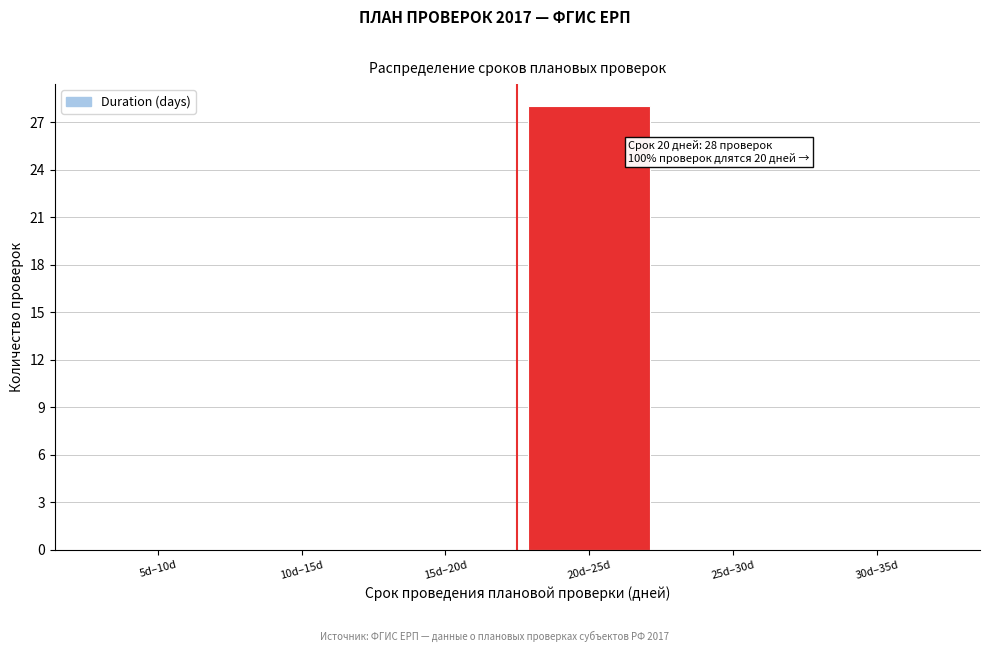

Reading right to left, extract all data points from this chart.

30d–35d=0	25d–30d=0	20d–25d=28	15d–20d=0	10d–15d=0	5d–10d=0